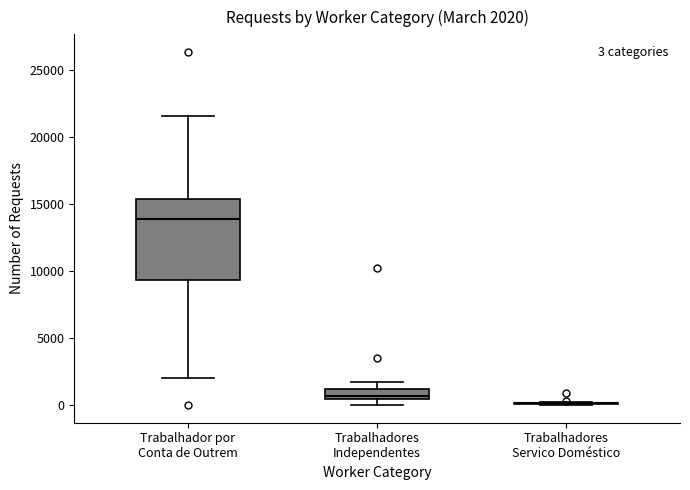

Comparing the boxes themselves (not the whiskers), which one is the tallest?

Trabalhador por Conta de Outrem